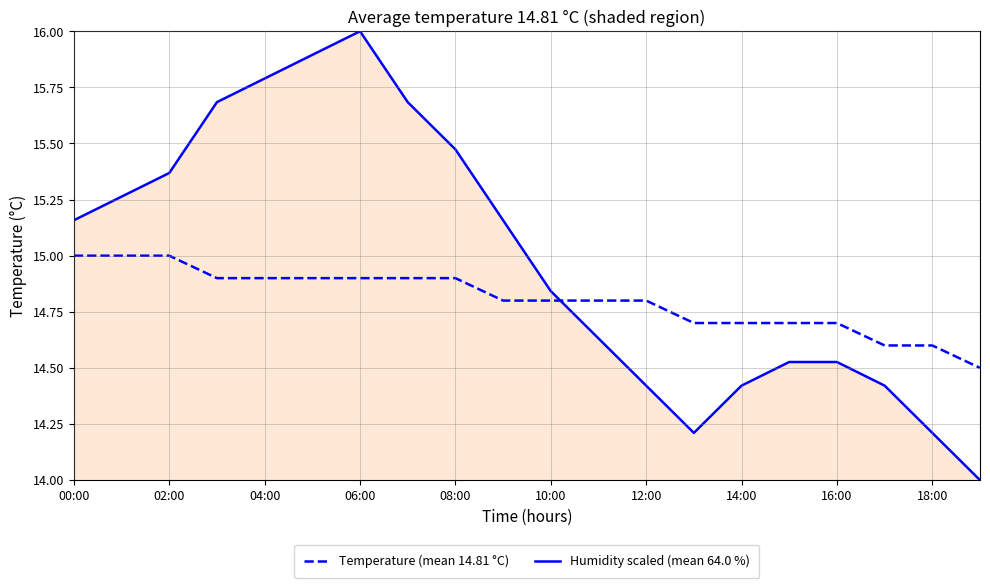

What is the difference between the maximum and minimum values in the Temperature (mean 14.81 °C) series?

0.5